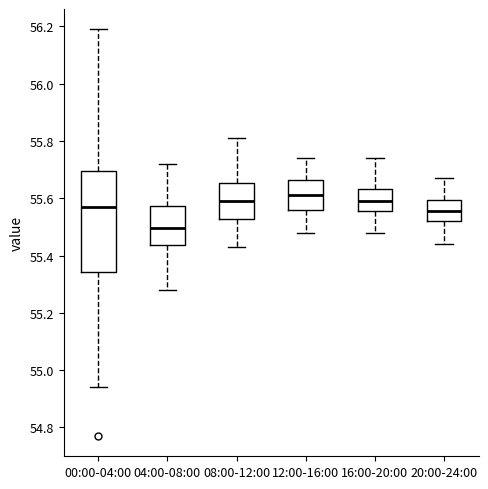

Where does the median line of the box for 08:00-12:00 sit on the y-axis? The values are not printed on the chart, so give them approximately, as read against the axis.

55.60